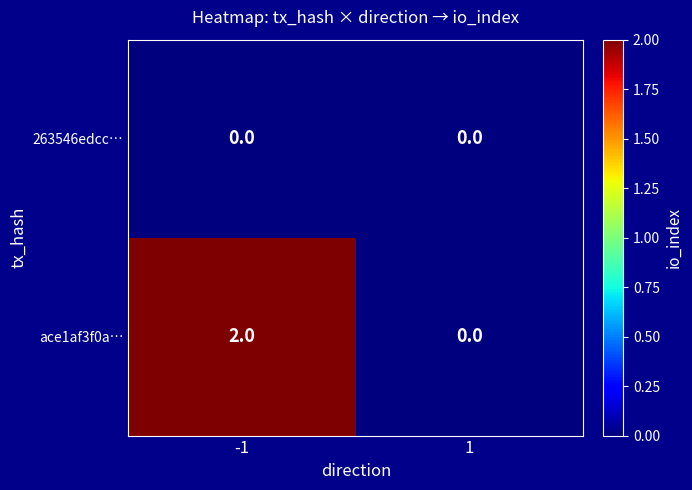

Which series changed the most between -1 and 1?

ace1af3f0a…